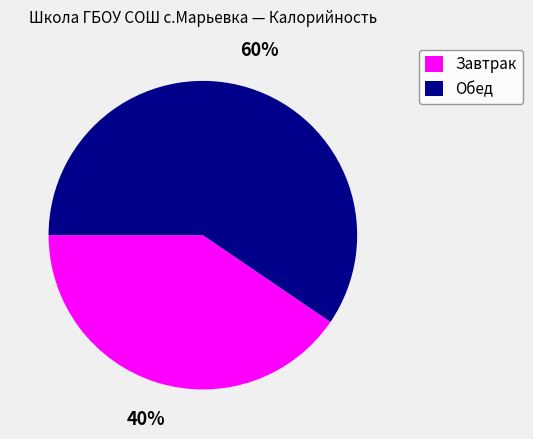

Approximately how many times larger is the value at Обед compared to Завтрак?

1.5